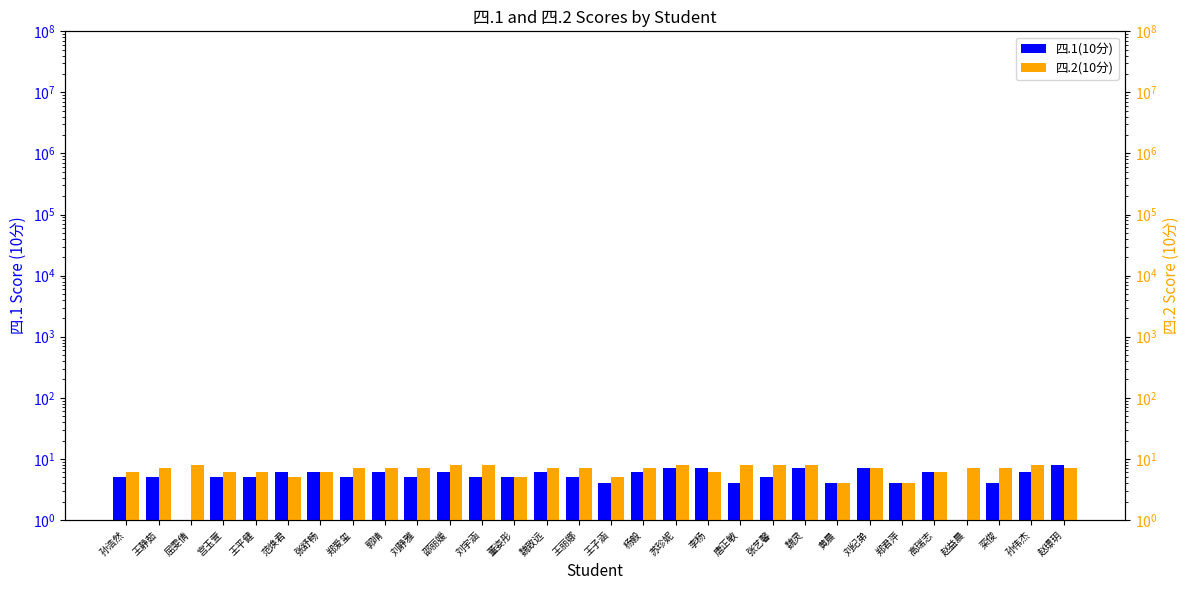

What is the highest value of the 四.2(10分) series?

8